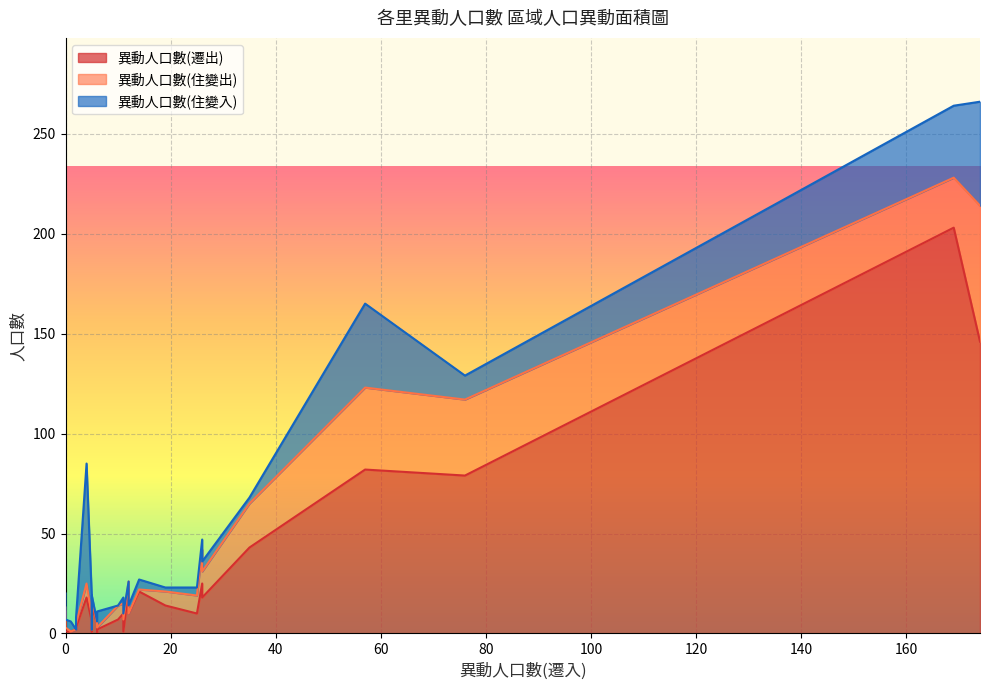

How many positive values does the 異動人口數(住變出) series have?

24